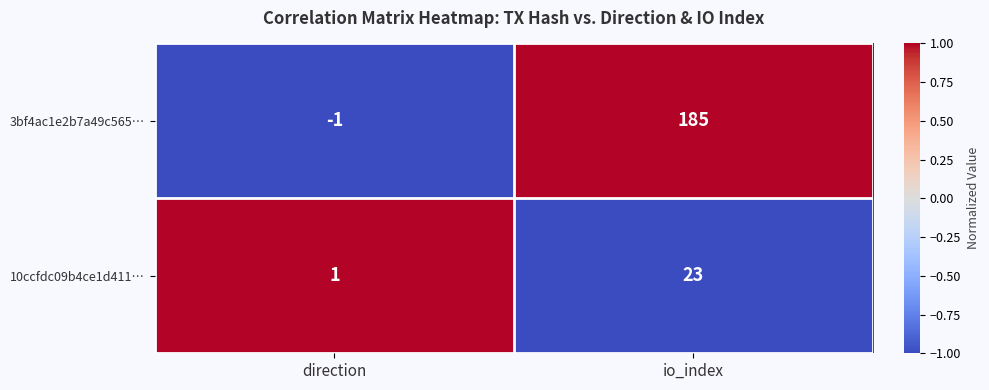

Which label corresponds to the largest value in the chart?

io_index